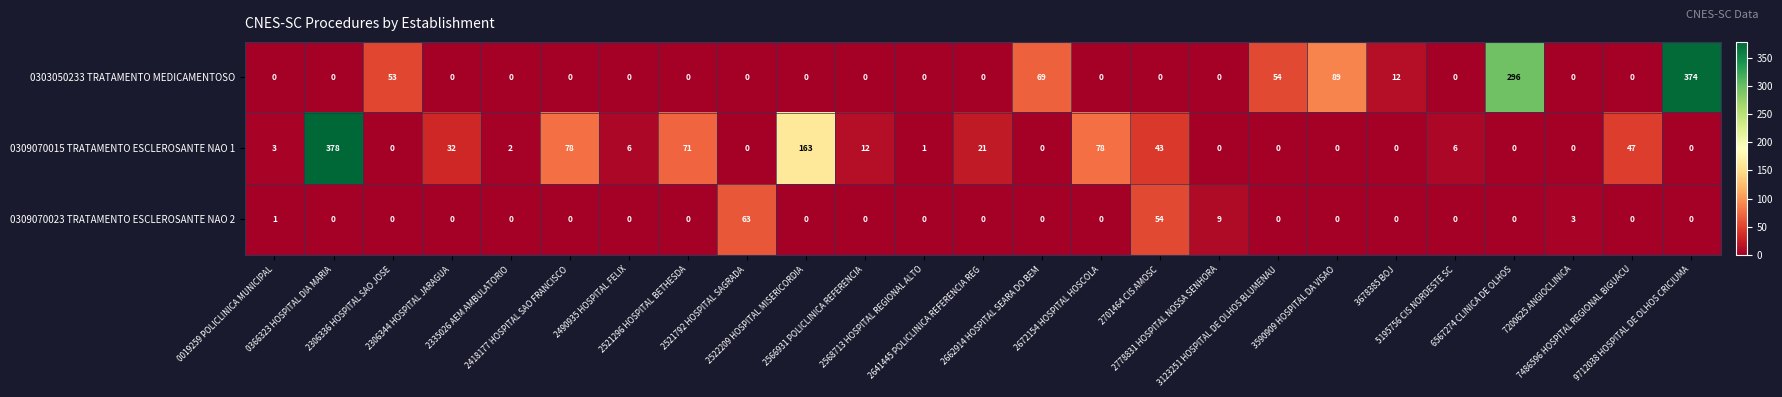

Which series has the widest spread of values?

0309070015 TRATAMENTO ESCLEROSANTE NAO 1